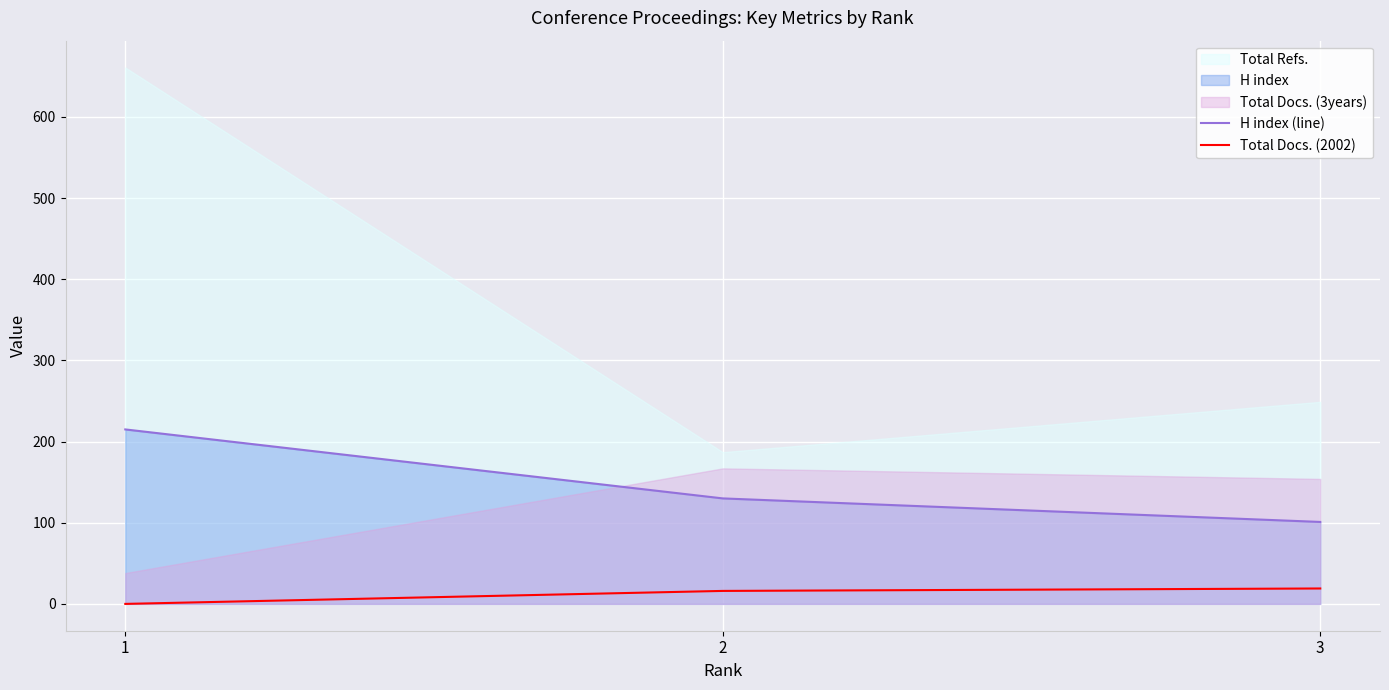

What is the maximum value for H index (line)?

215